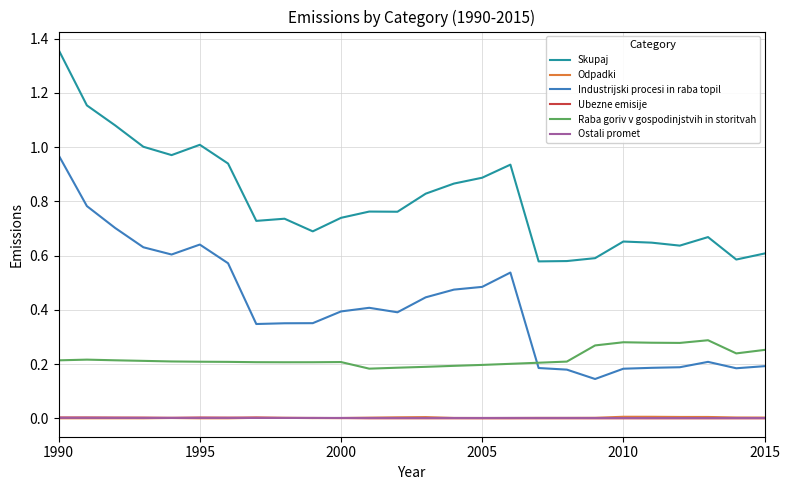

Which series has the largest total across all categories?

Skupaj